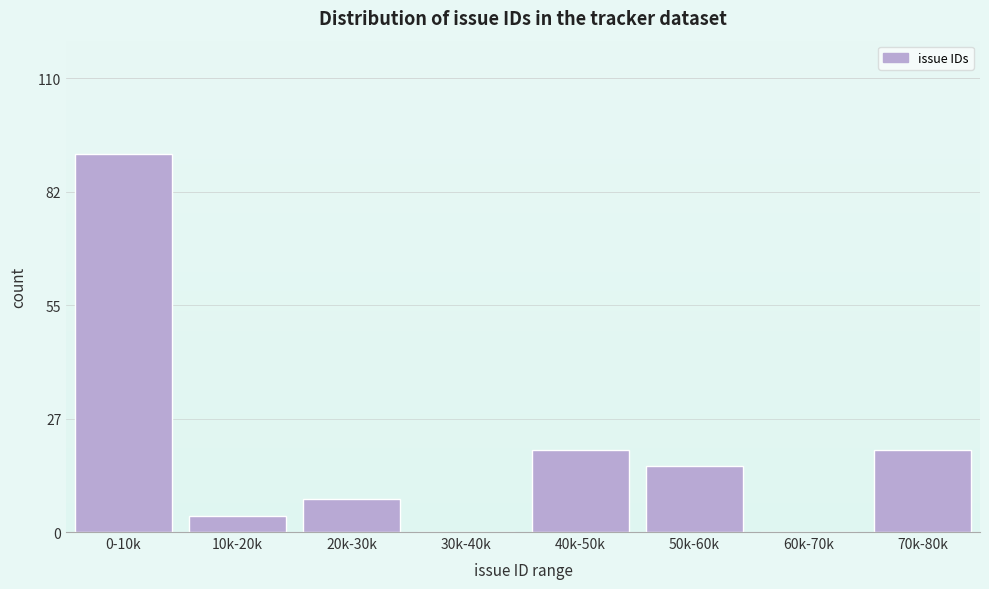

Reading left to right, extract all data points from this chart.

0-10k=92	10k-20k=4	20k-30k=8	30k-40k=0	40k-50k=20	50k-60k=16	60k-70k=0	70k-80k=20